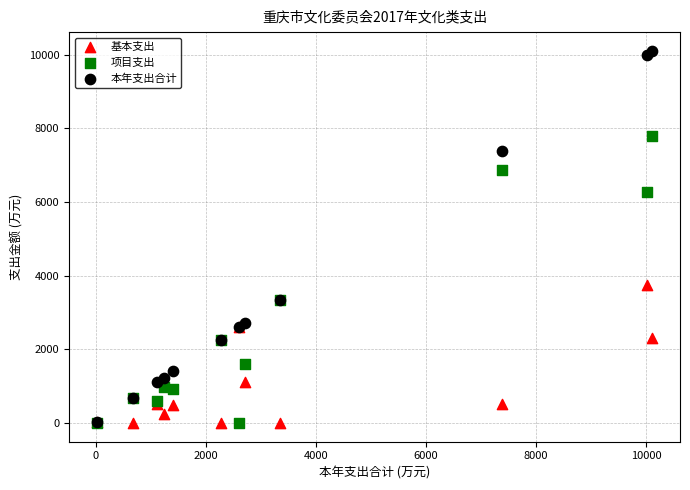

In the 本年支出合计 series, what Y value is closest to 5064?

3348.9